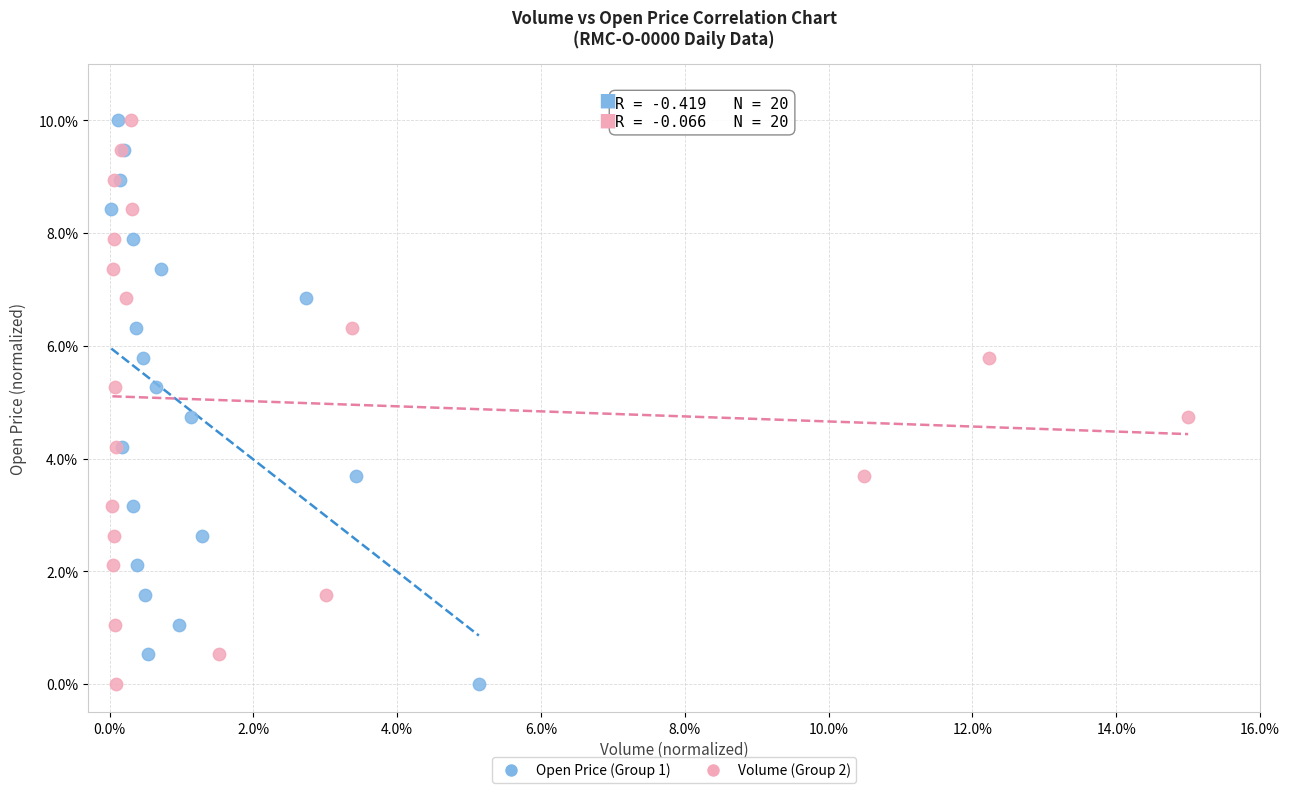

What are all the series names shown in the legend?

Open Price (Group 1), Volume (Group 2)